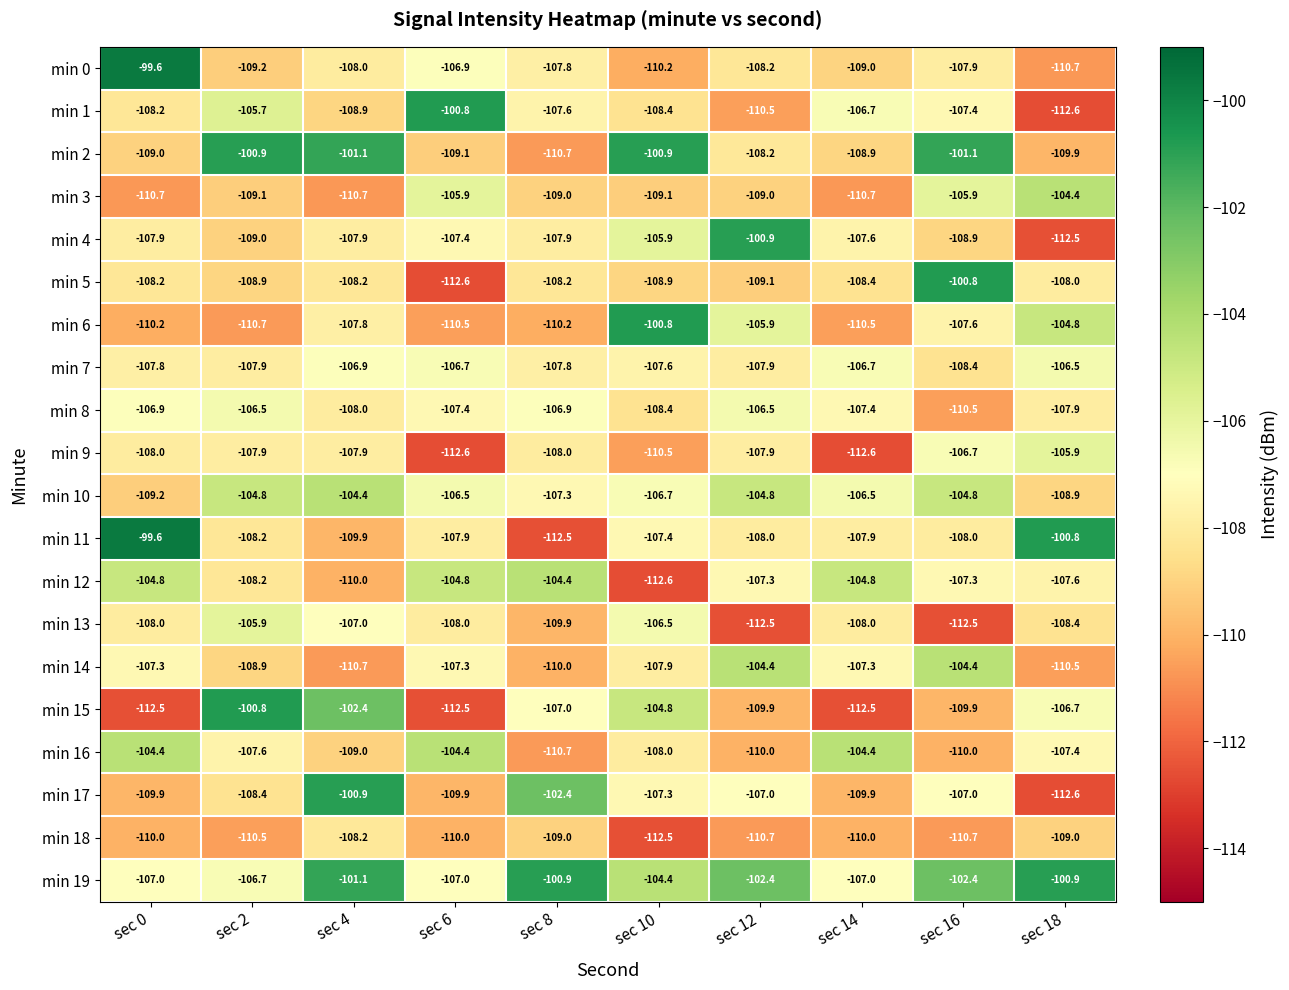

Is it true that min 5 equals -108.0 at sec 18?

True